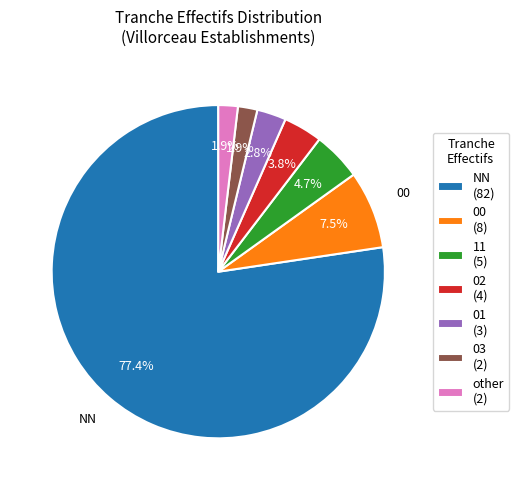

How many slices are in this pie chart?

7